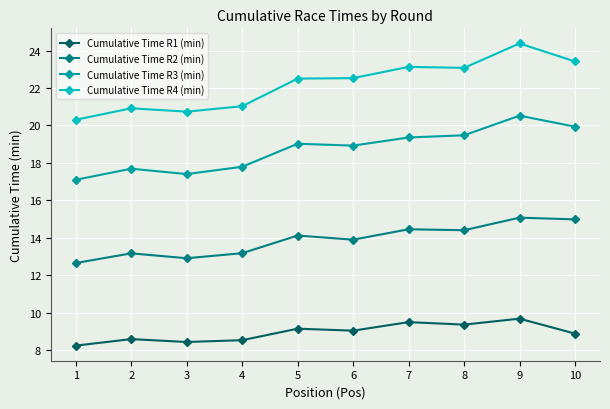

Is this an area chart (filled region under the line)?

No